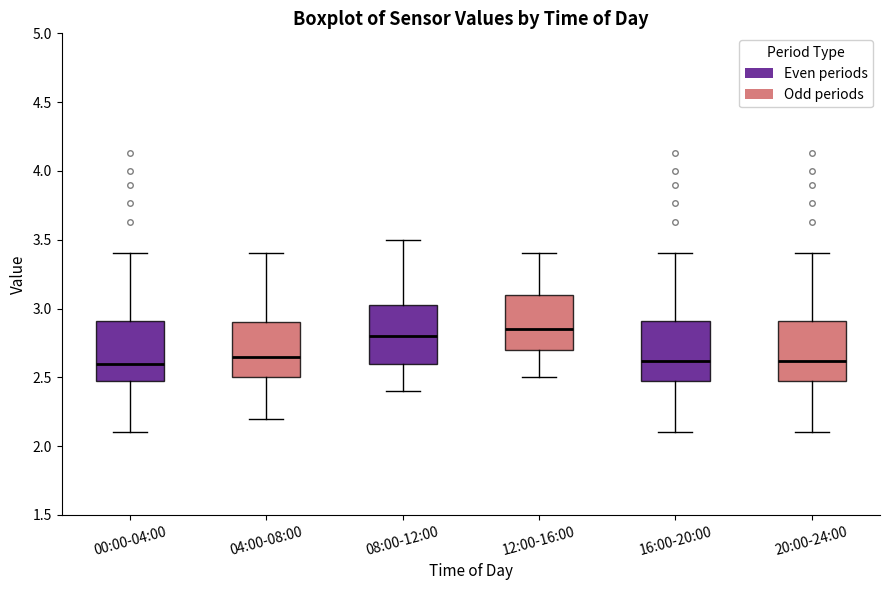

Where does the lower whisker of the box for 04:00-08:00 end on the y-axis? The values are not printed on the chart, so give them approximately, as read against the axis.

2.20